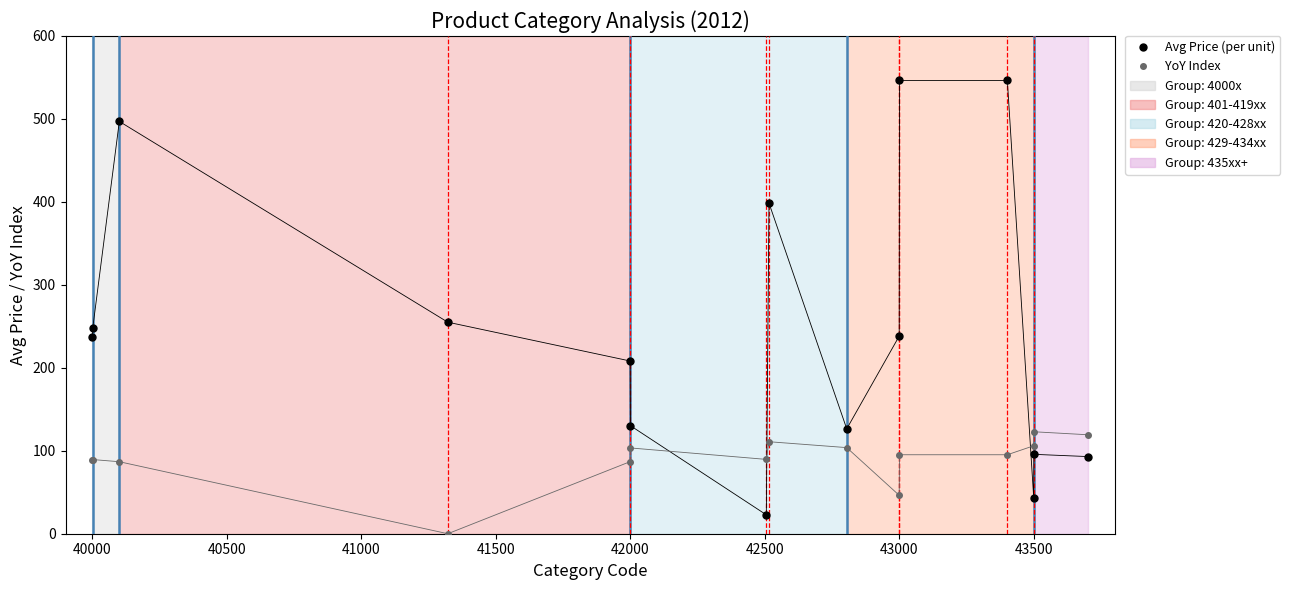

True or false: YoY Index and Avg Price (per unit) intersect in this chart.

True